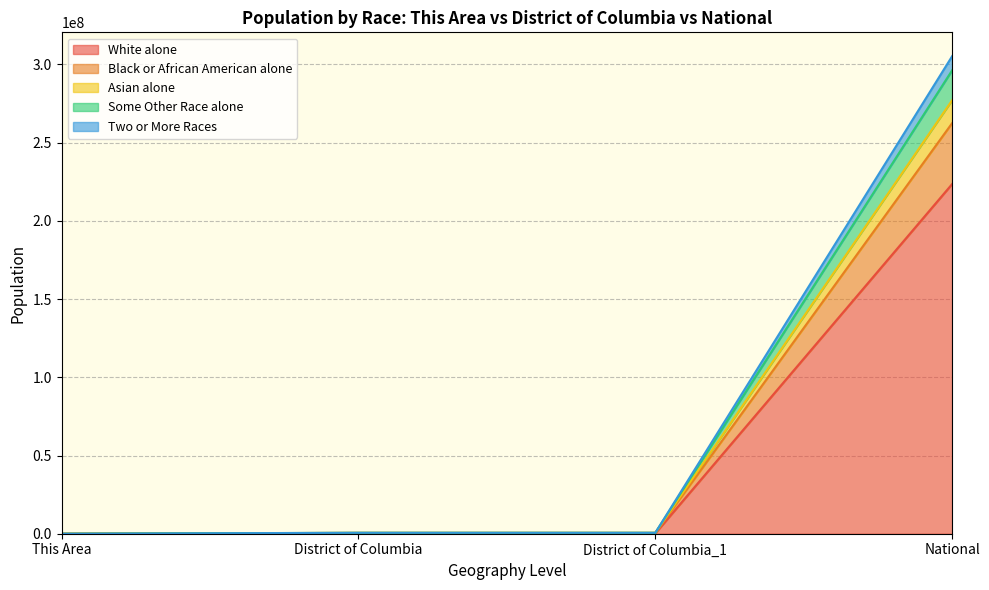

Does the chart display data point markers on the line(s)?

No